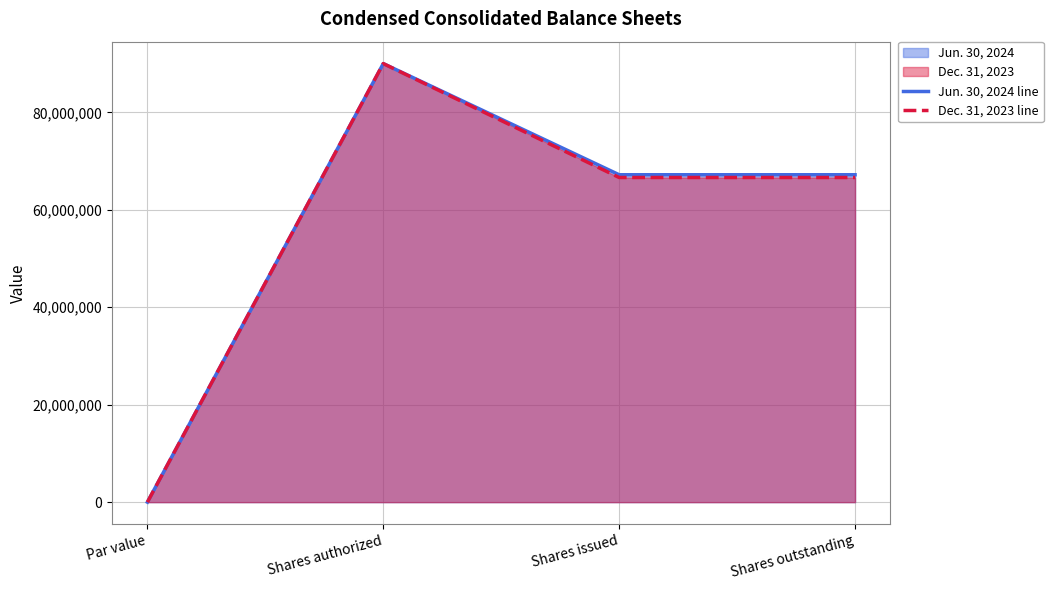

List the series in order of their peak value, lowest first.

Jun. 30, 2024 line, Dec. 31, 2023 line